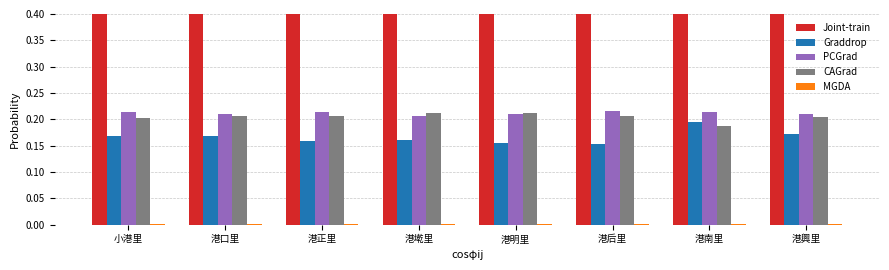

At how many categories does at least one series exceed 0?

8